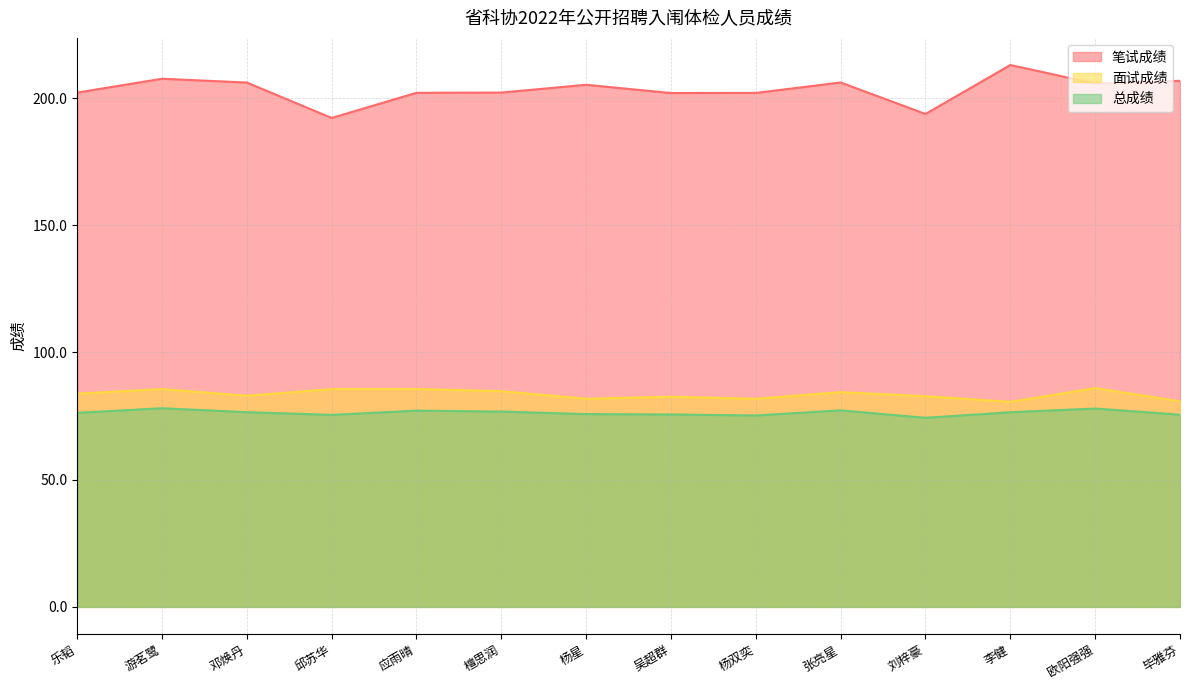

Reading right to left, list all the values displayed in this chart.

笔试成绩: 毕雅芬=206.8	欧阳强强=205.7	李健=213.0	刘梓豪=193.7	张亮星=206.1	杨双奕=202.0	吴超群=202.0	杨星=205.2	檀思润=202.1	应雨晴=202.0	邱苏华=192.2	邓焕丹=206.1	游茗鹭=207.6	乐韬=202.1
面试成绩: 毕雅芬=80.8	欧阳强强=86.0	李健=80.6	刘梓豪=82.8	张亮星=84.4	杨双奕=81.8	吴超群=82.6	杨星=81.8	檀思润=84.8	应雨晴=85.6	邱苏华=85.6	邓焕丹=83.0	游茗鹭=85.6	乐韬=83.8
总成绩: 毕雅芬=75.5	欧阳强强=78.0	李健=76.5	刘梓豪=74.3	张亮星=77.2	杨双奕=75.2	吴超群=75.6	杨星=75.8	檀思润=76.8	应雨晴=77.2	邱苏华=75.5	邓焕丹=76.5	游茗鹭=78.1	乐韬=76.3